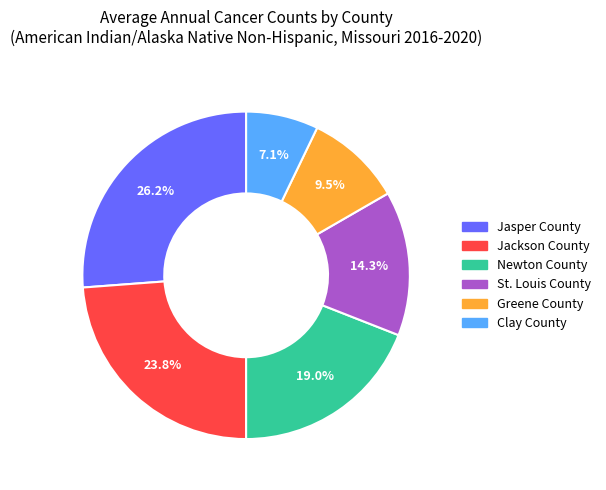

To the nearest percent, what portion does Newton County represent?

19%